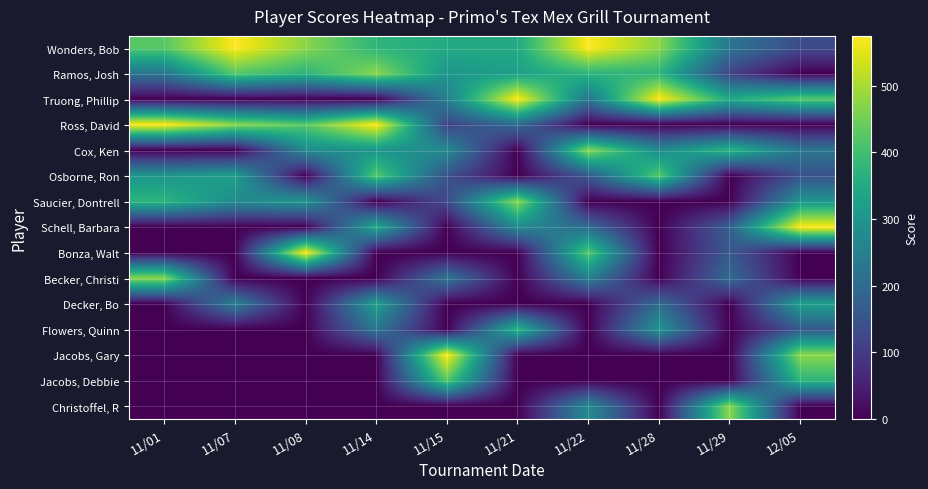

Which series has the largest total across all categories?

Wonders, Bob